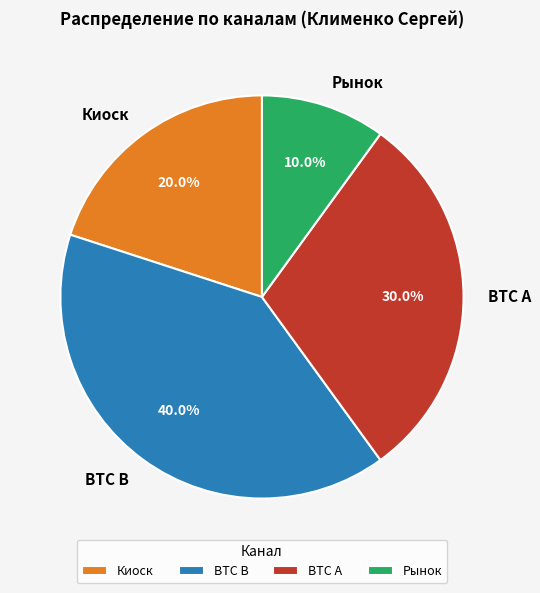

What is the ratio of the value at BTC A to the value at Киоск?

1.5